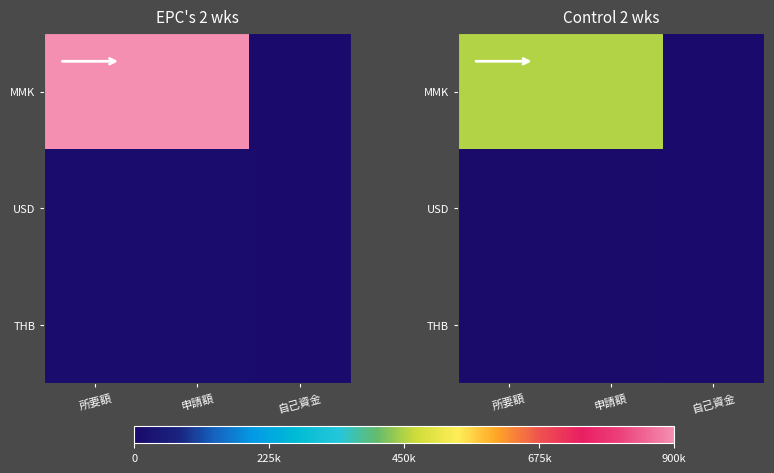

Which series has the widest spread of values?

MMK